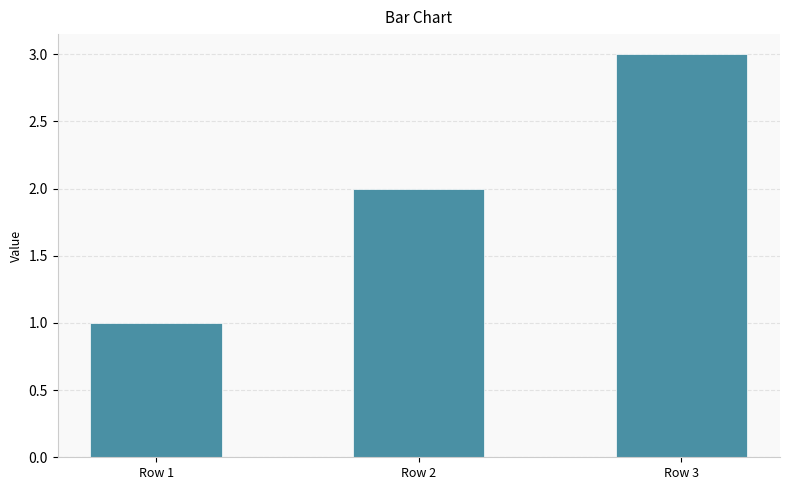

What is the difference between the values at Row 3 and Row 2?

1